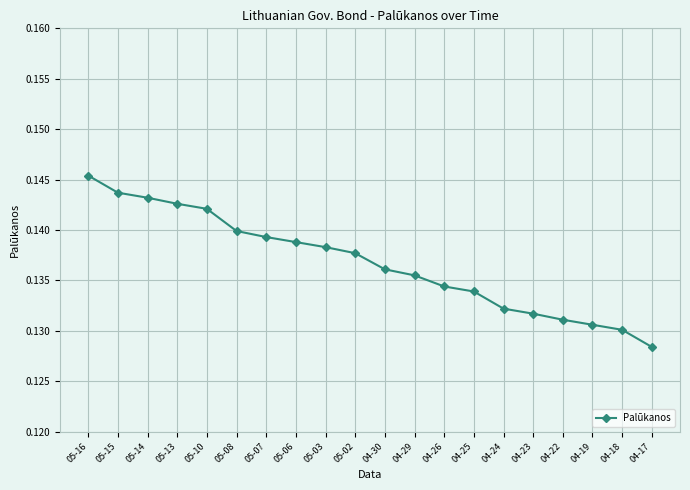

Where is the data nearest to the value 0?

04-17